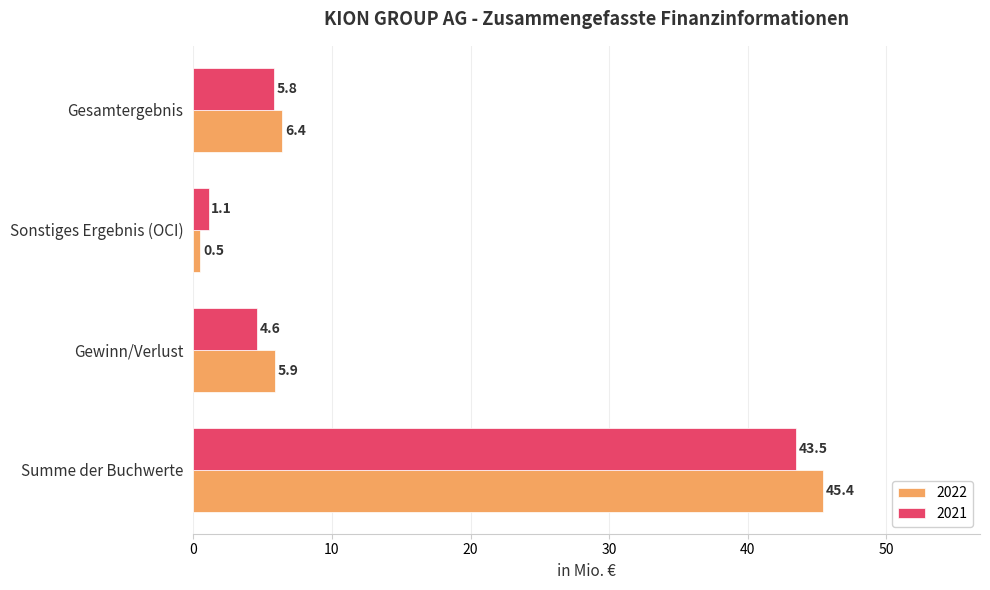

Where is 2021 nearest to the value 22?

Gesamtergebnis